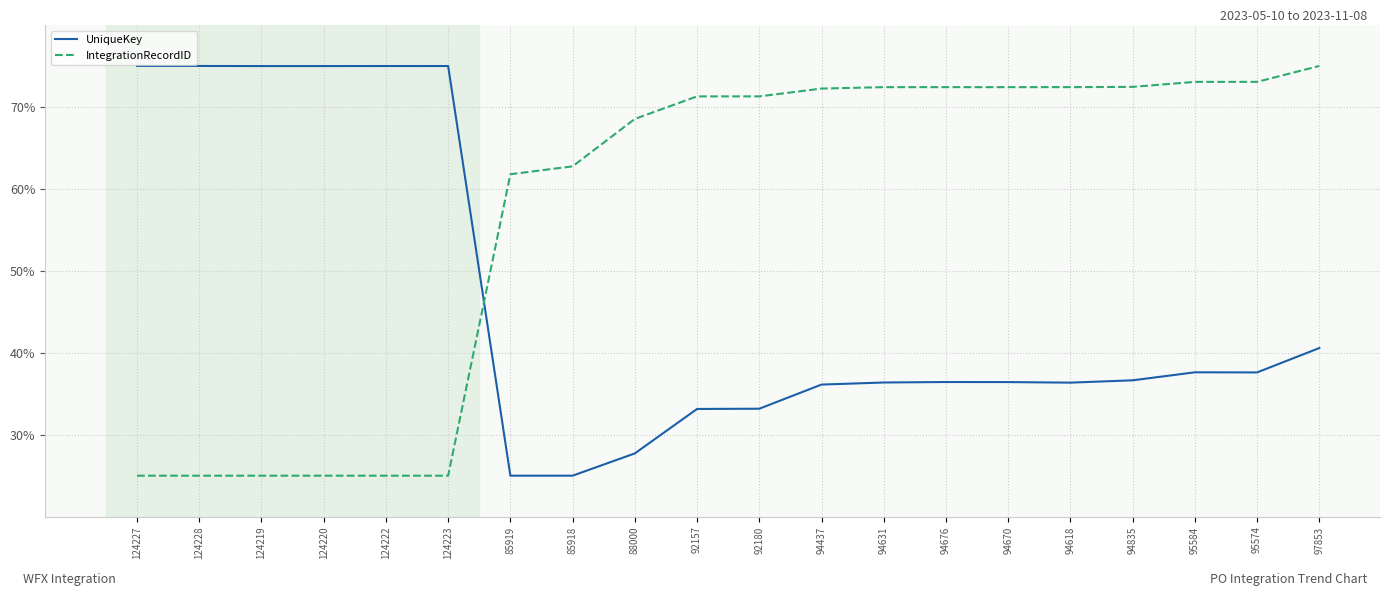

What is the maximum value for UniqueKey?

75.0